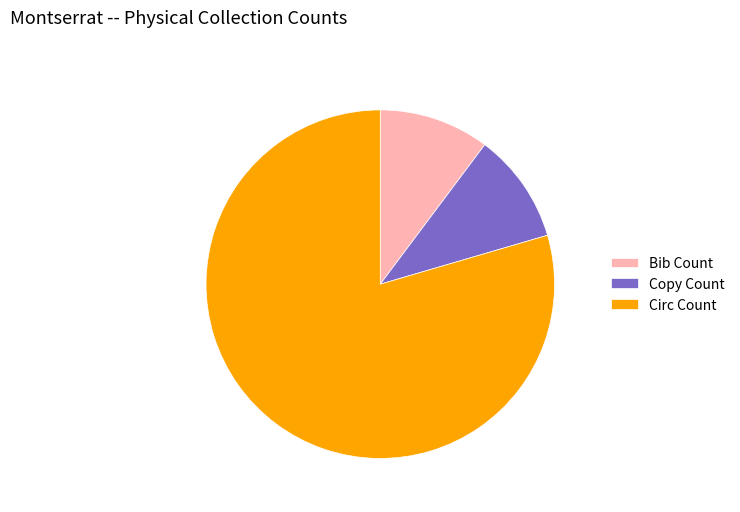

How many slices are in this pie chart?

3